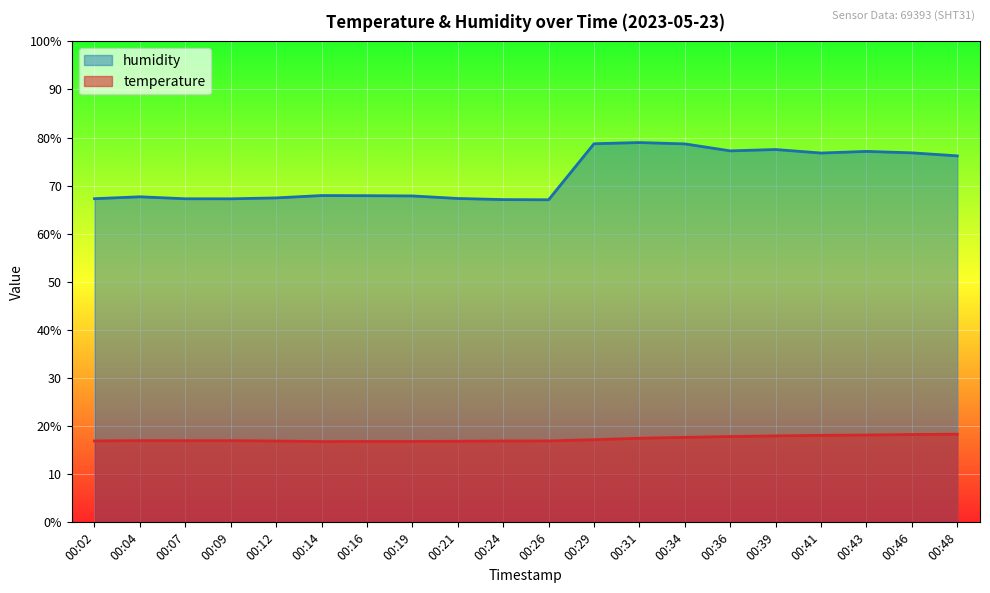

Which label corresponds to the largest value in the chart?

00:31